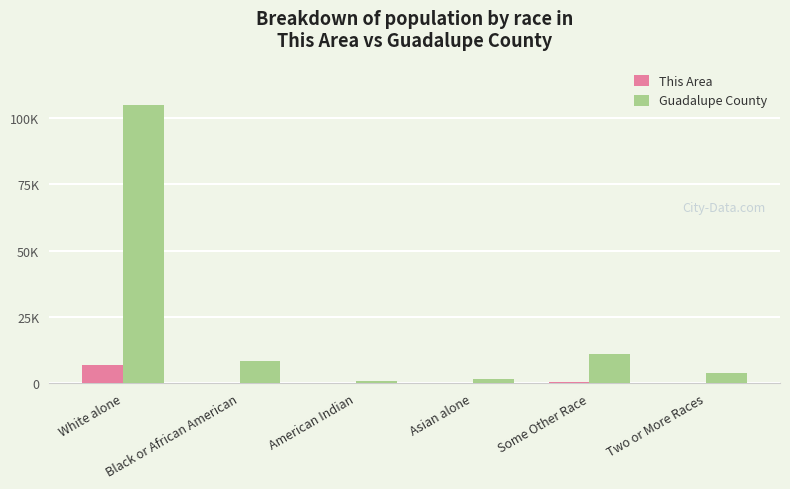

True or false: Guadalupe County has a value of 1861 at Asian alone.

True